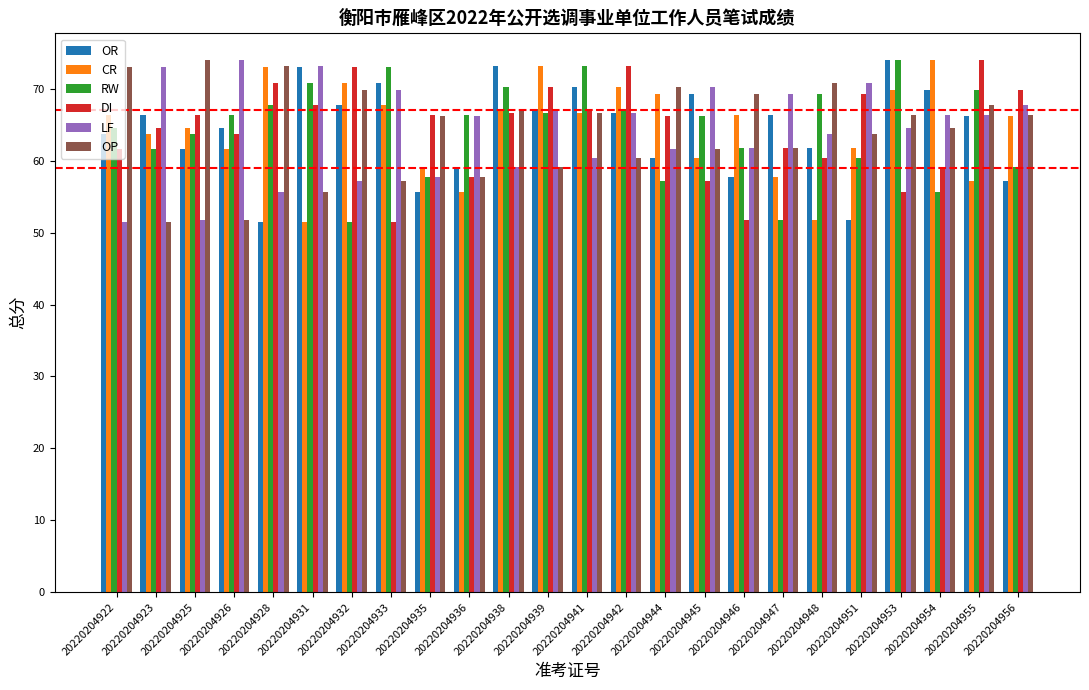

What is the highest value of the DI series?

74.0